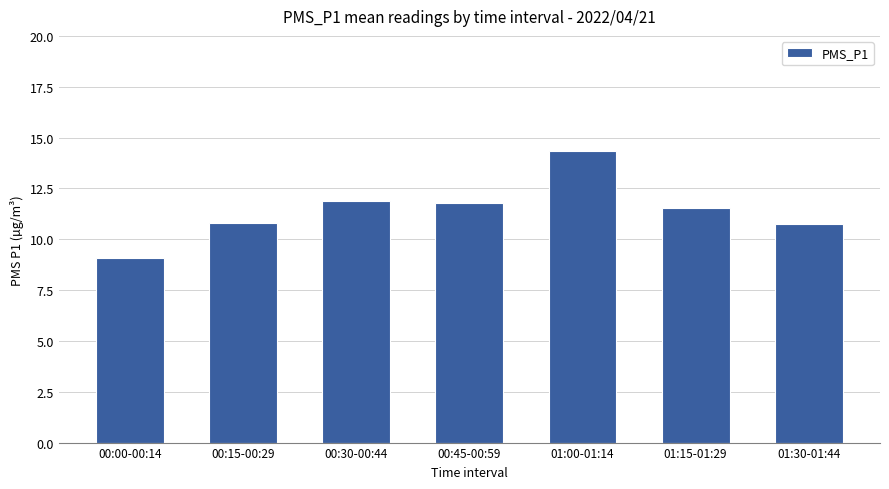

Are the bars horizontal?

No